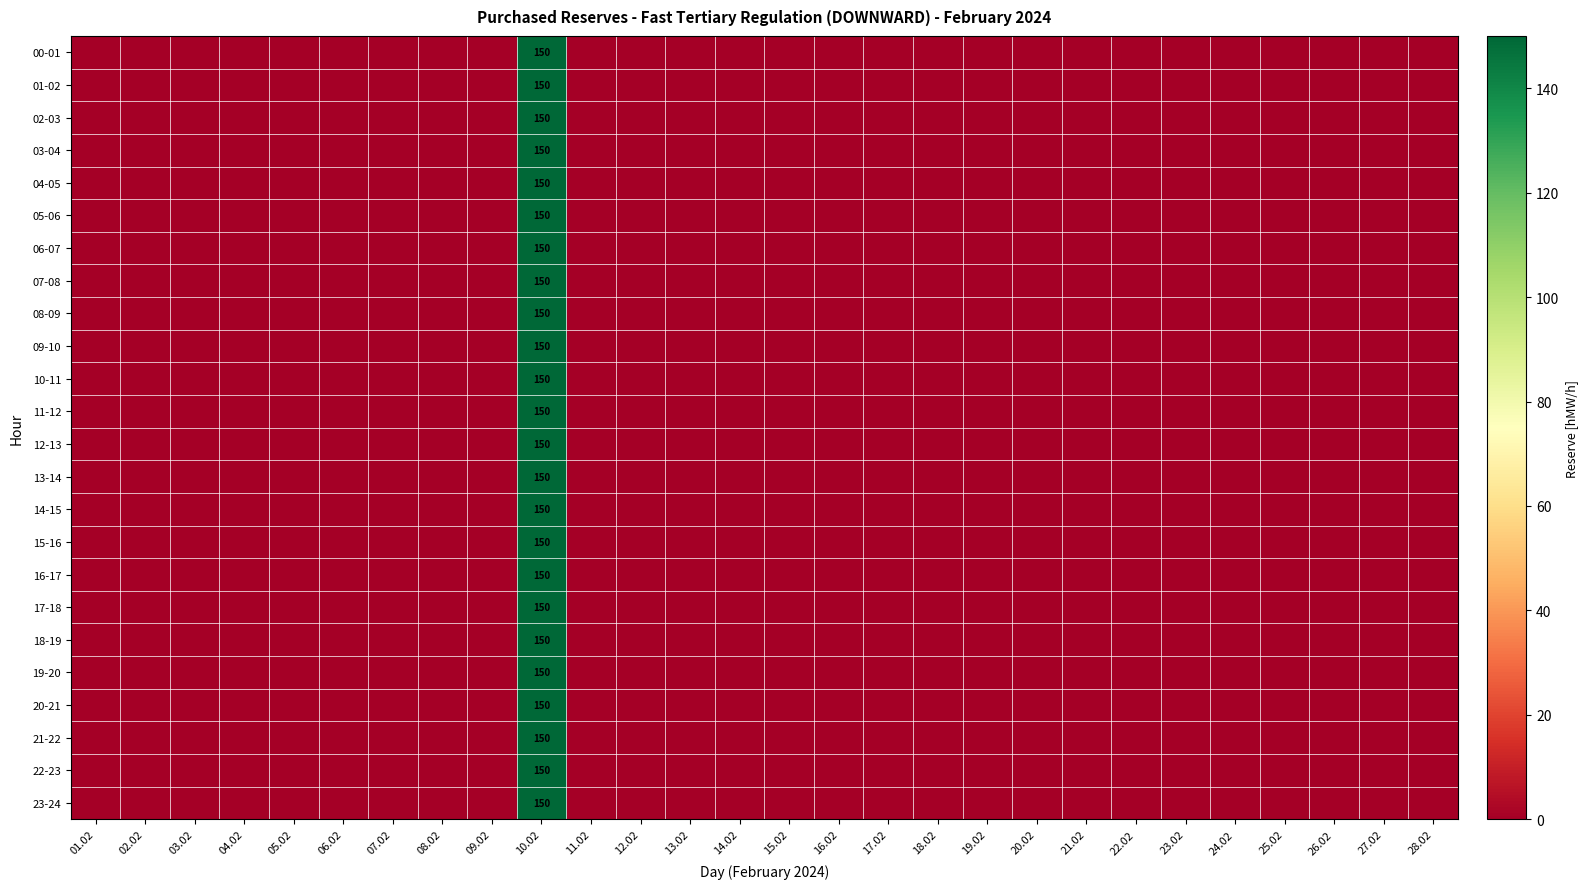

At which category does the chart reach its minimum across all series?

01.02